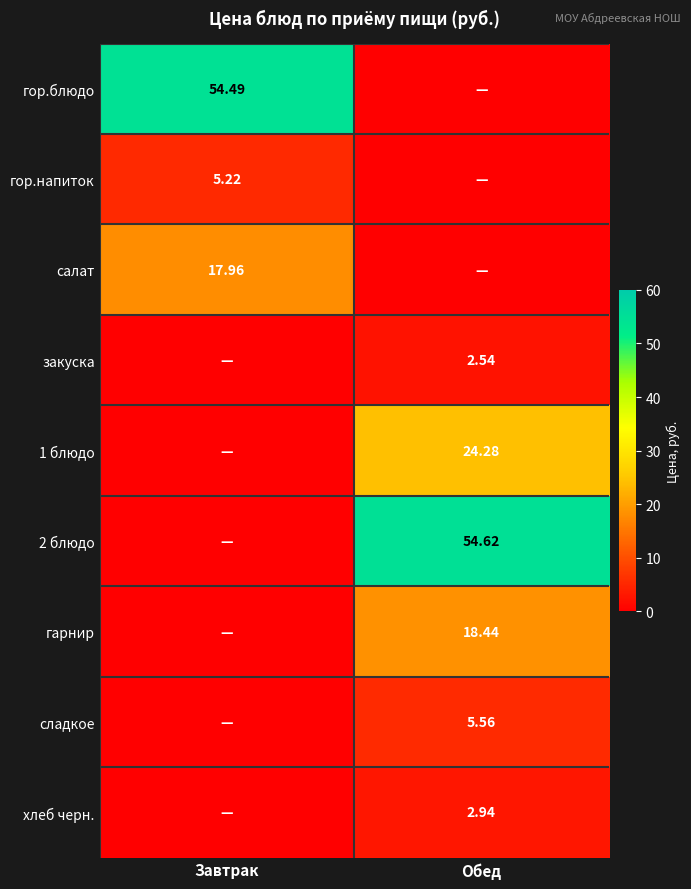

At how many categories does at least one series exceed 27?

2